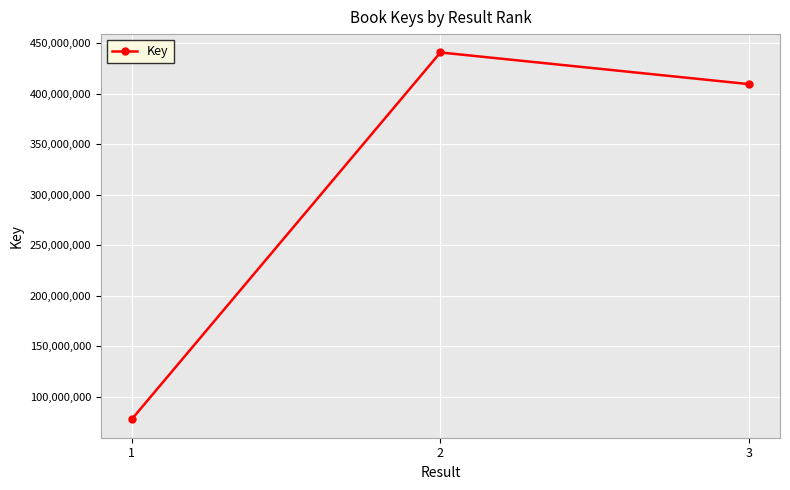

Rank the categories by value from lowest to highest.

1, 3, 2